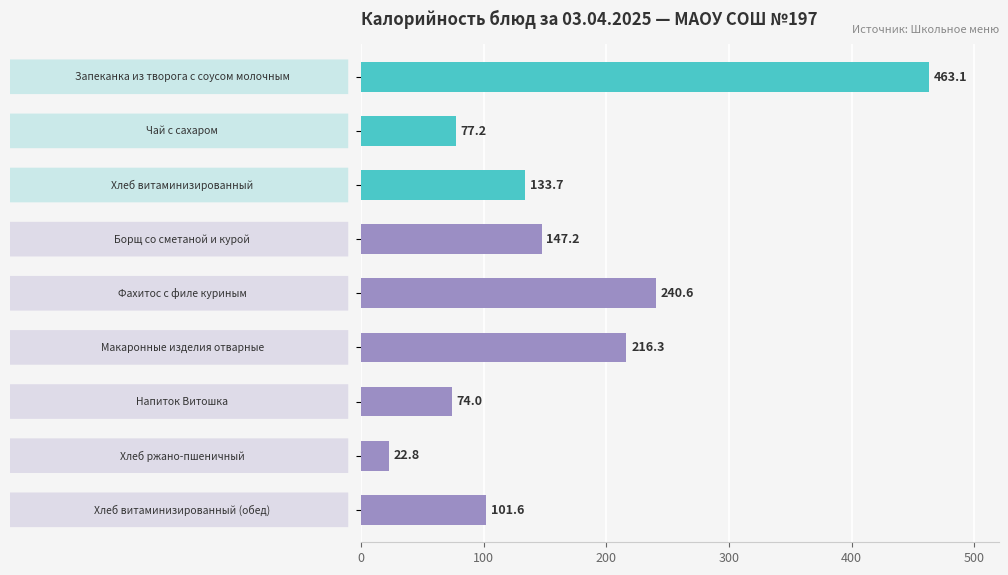

What is the smallest value displayed?

22.8